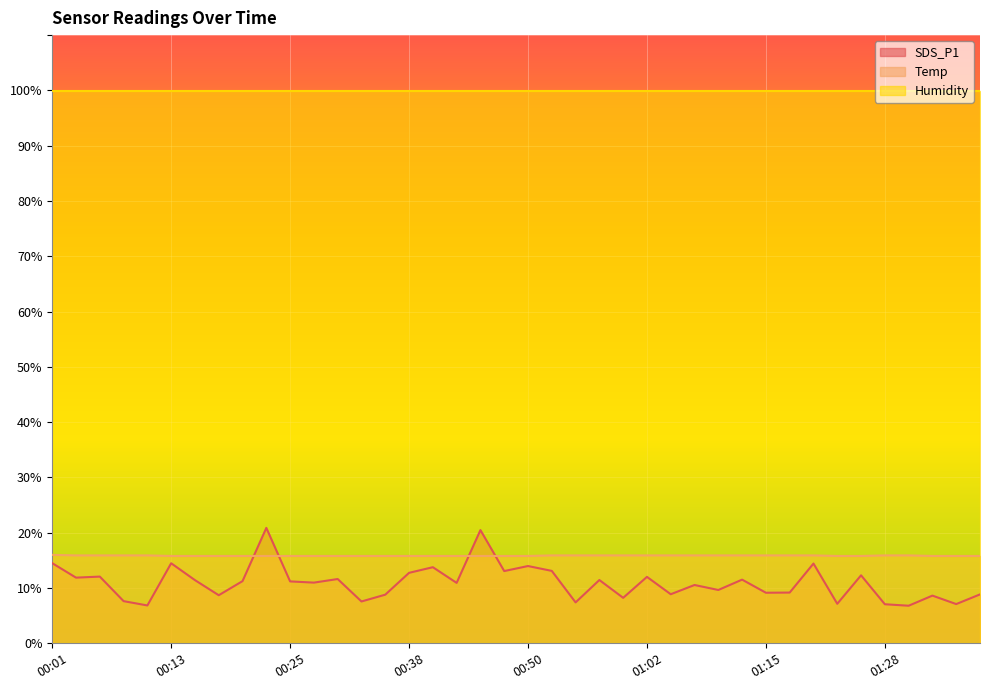

The Temp series shows 15.8 at 01:23. True or false?

True